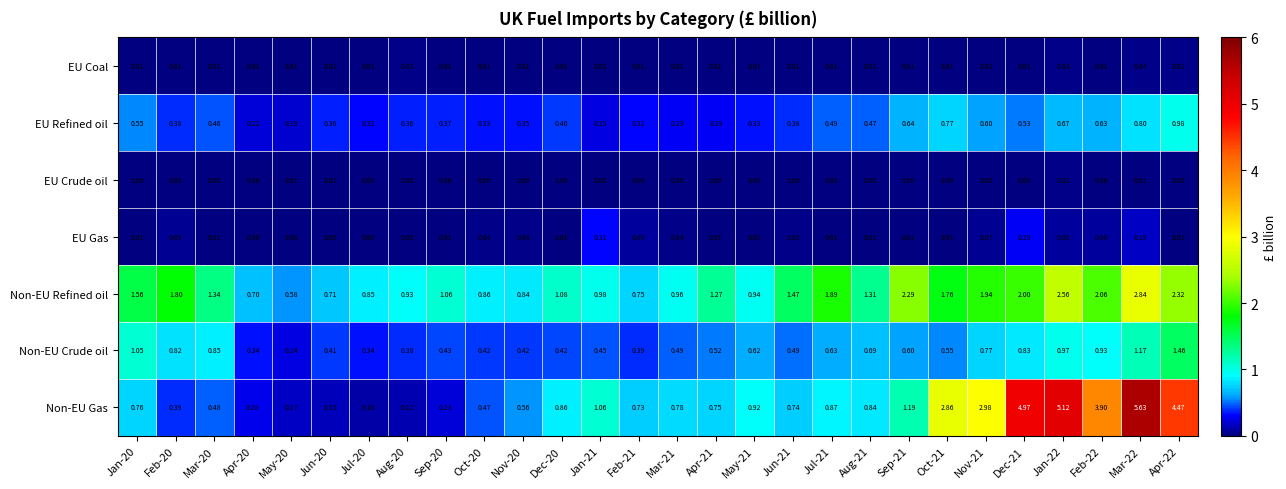

List the series in order of their peak value, lowest first.

EU Crude oil, EU Coal, EU Gas, EU Refined oil, Non-EU Crude oil, Non-EU Refined oil, Non-EU Gas